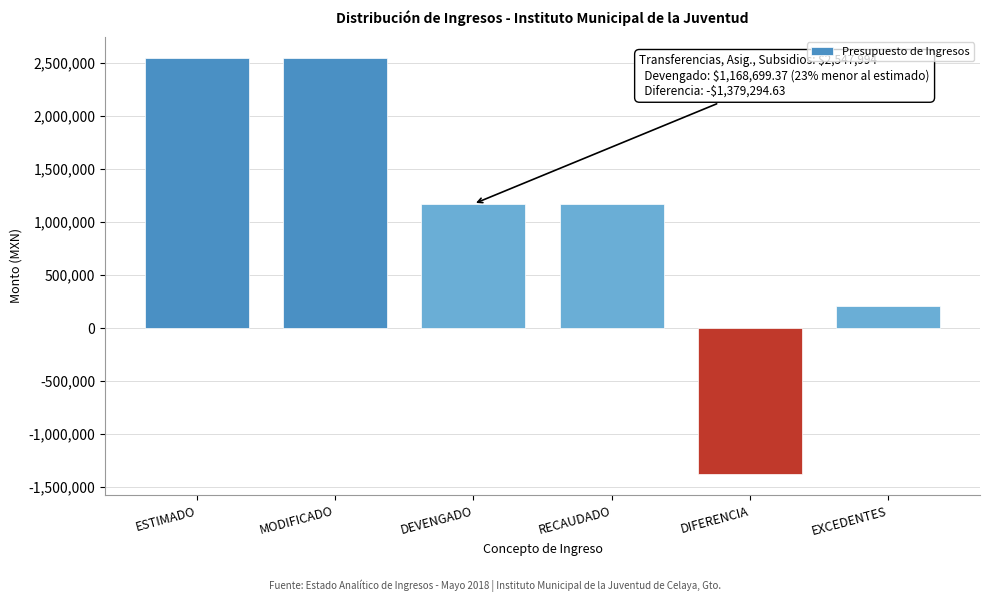

Reading left to right, what are all the values shown in this chart?

2547994.0	2547994.0	1168699.4	1168699.4	-1379294.6	208267.8